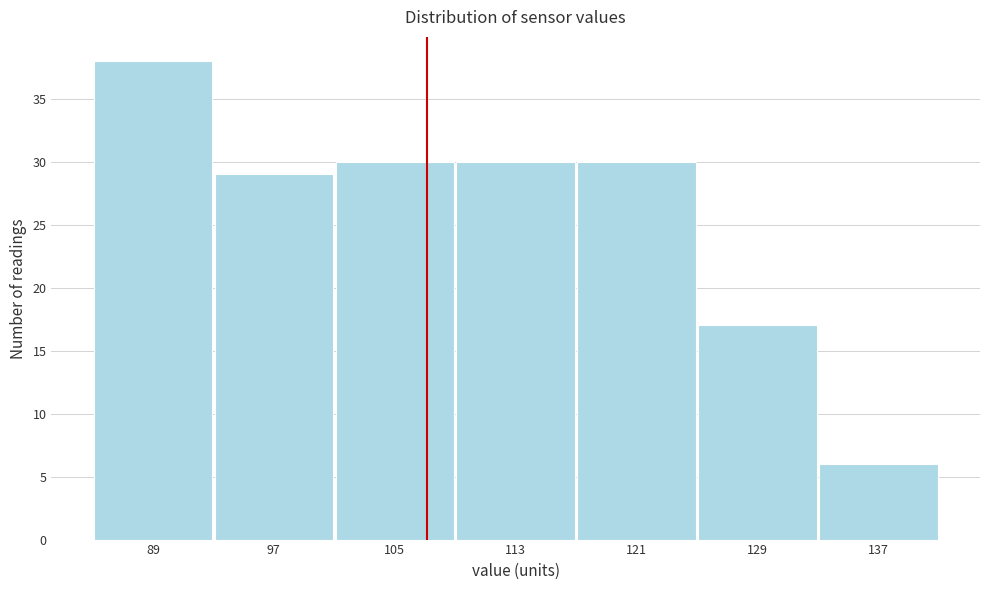

Reading left to right, list all the values displayed in this chart.

38	29	30	30	30	17	6